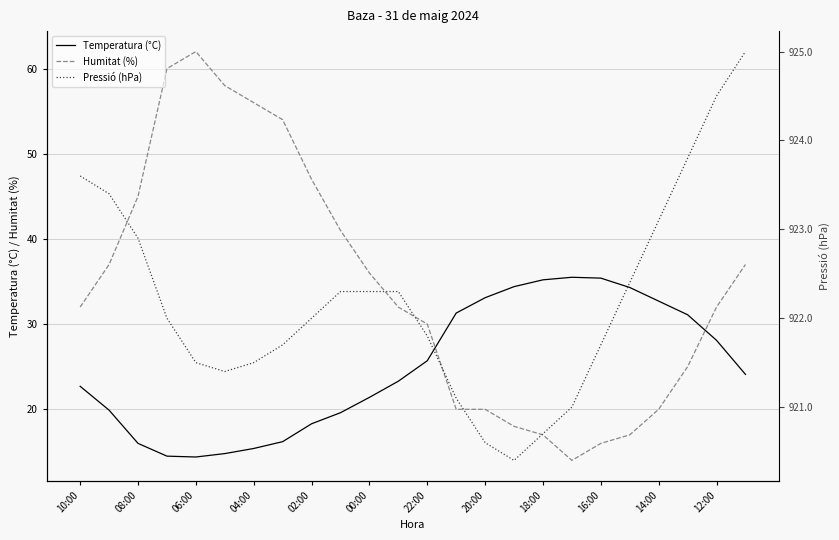

Read the Humitat (%) value at 16:00.

16.0